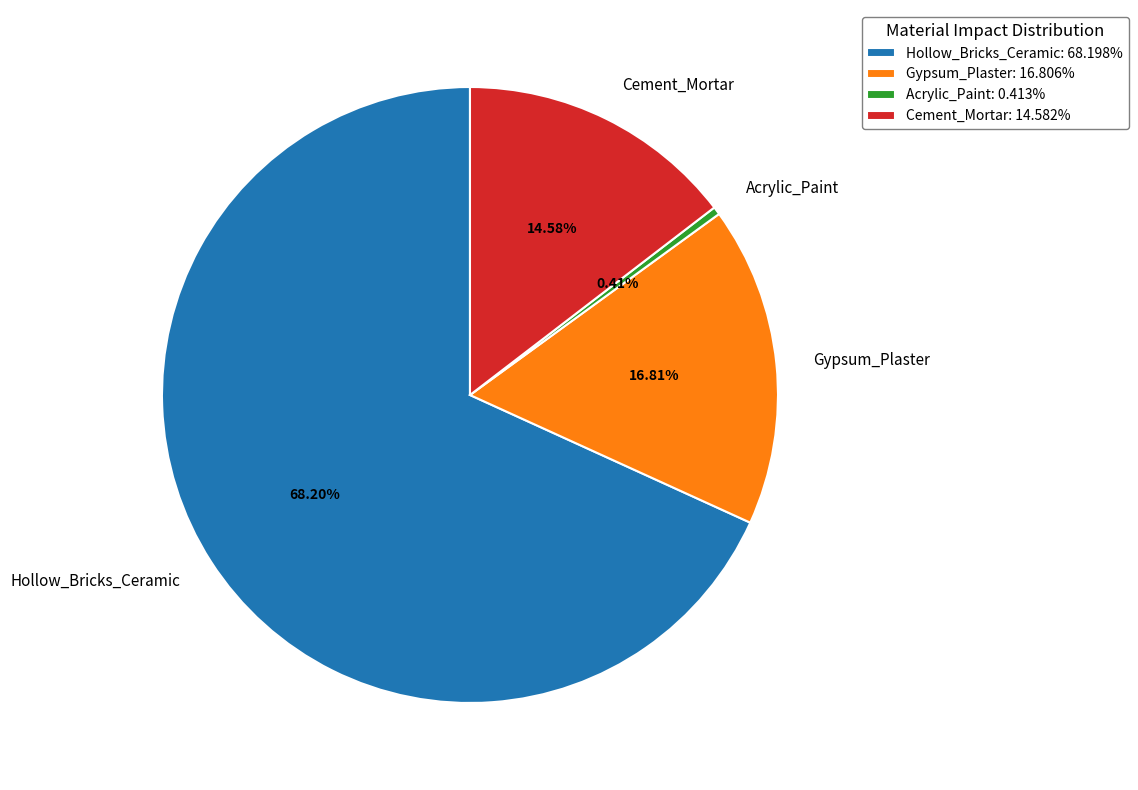

Which has a higher value, Cement_Mortar or Gypsum_Plaster?

Gypsum_Plaster